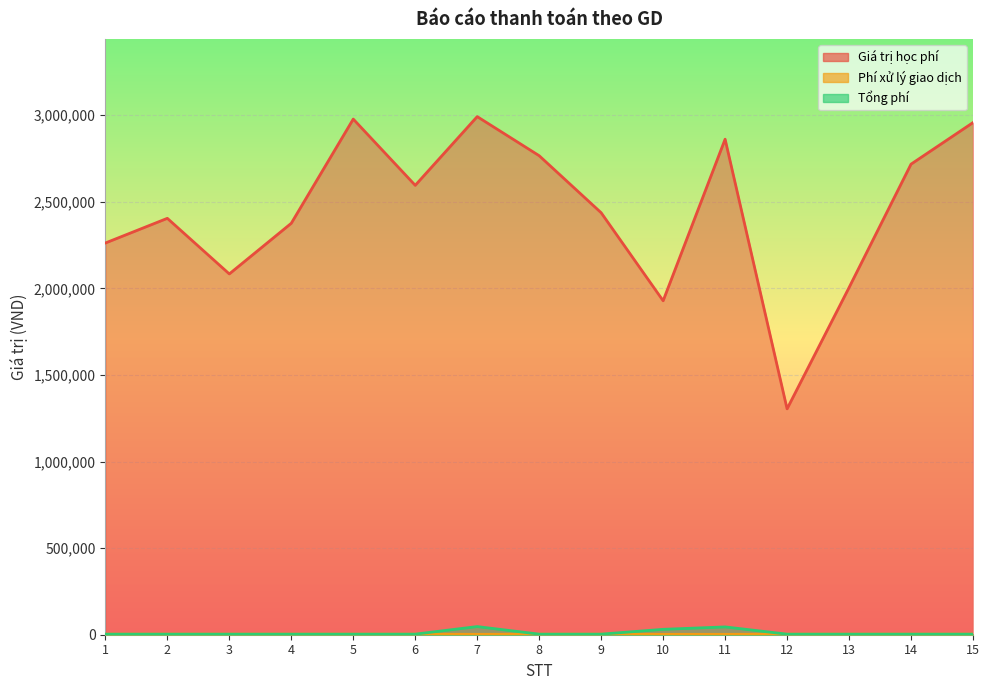

What is the sum of the Tổng phí values at 13 and 8?

6600